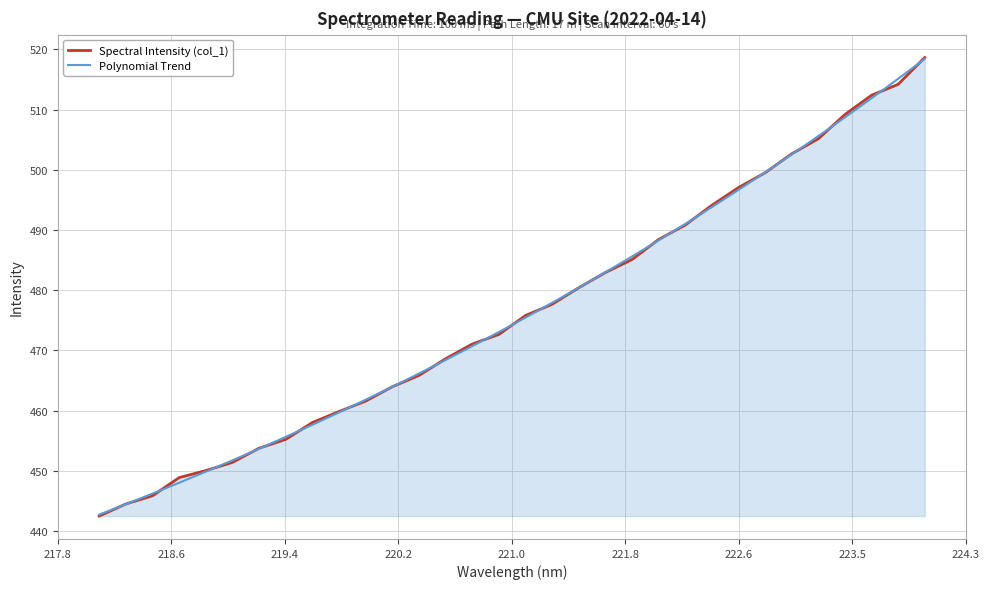

Is it true that the value at 220.9264 is 472.7?

True